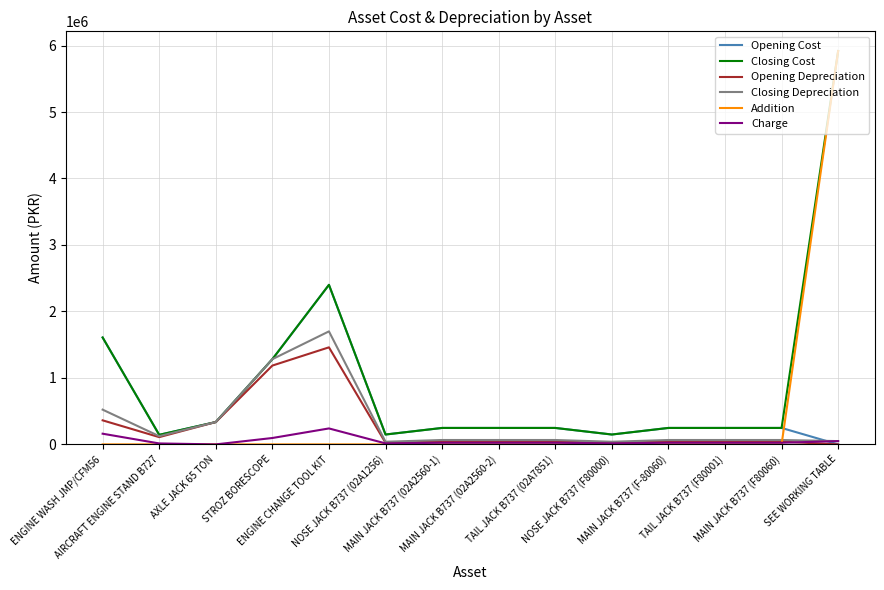

After their last crossing, which series has the higher values: Opening Depreciation or Addition?

Addition